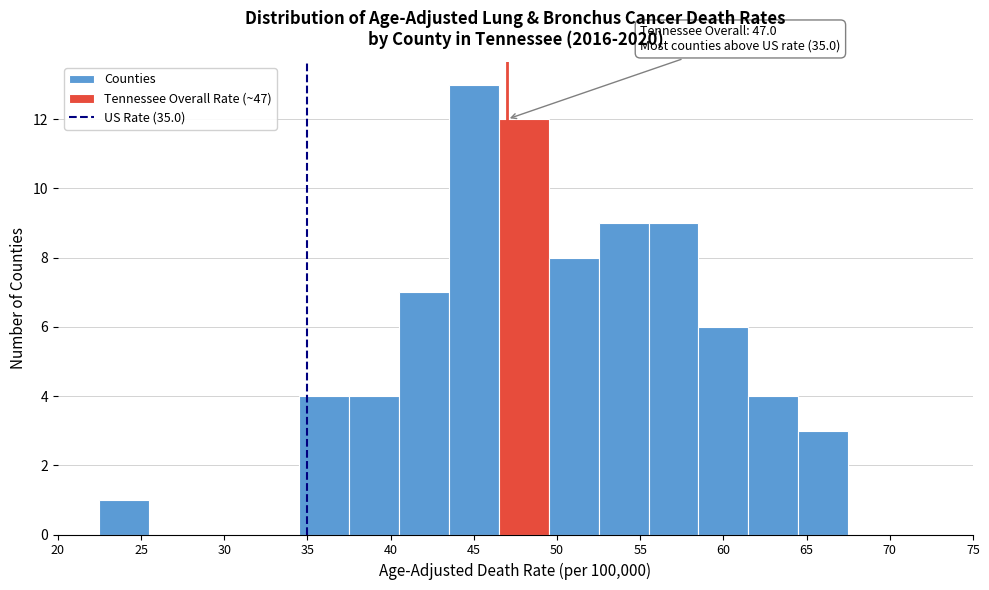

Which range on the x-axis has the tallest bar?

43.5 to 46.5